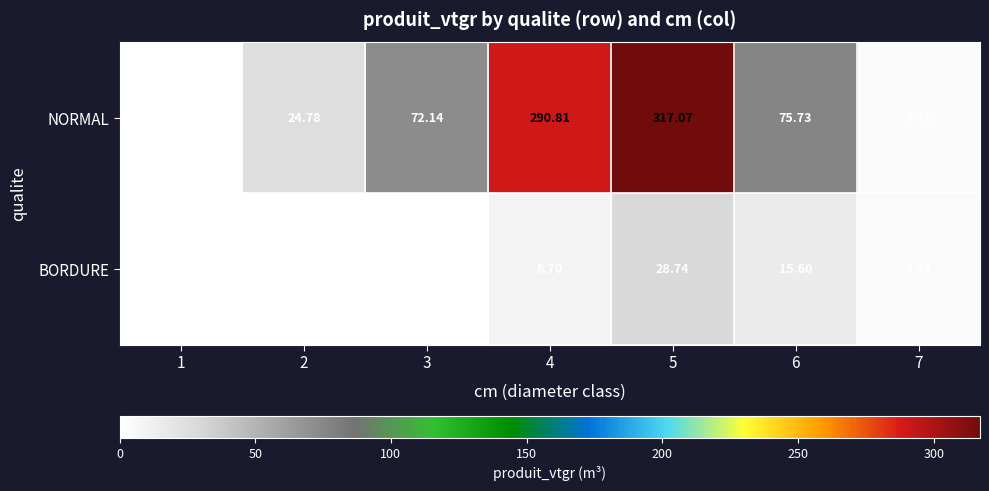

List the series in order of their overall mean, highest first.

NORMAL, BORDURE